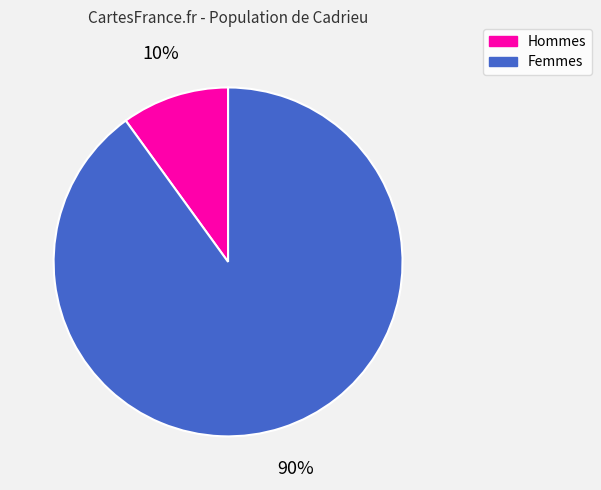

The Hommes slice represents 10% of the pie. True or false?

True